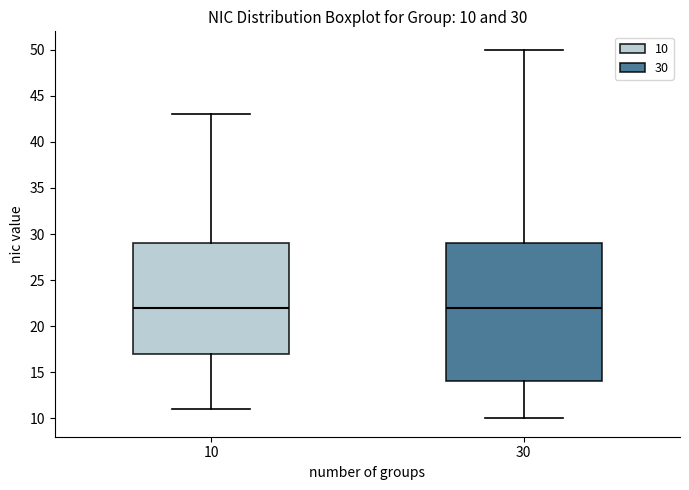

Which box is the tallest, from its lower edge to its upper edge?

30